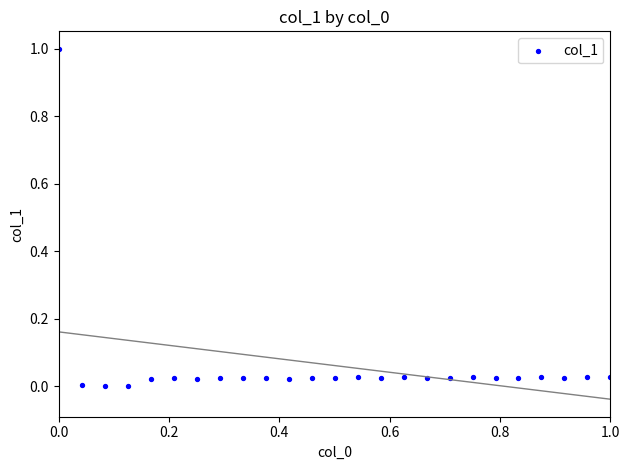

What is the range of Y values (max minus min)?

1.0